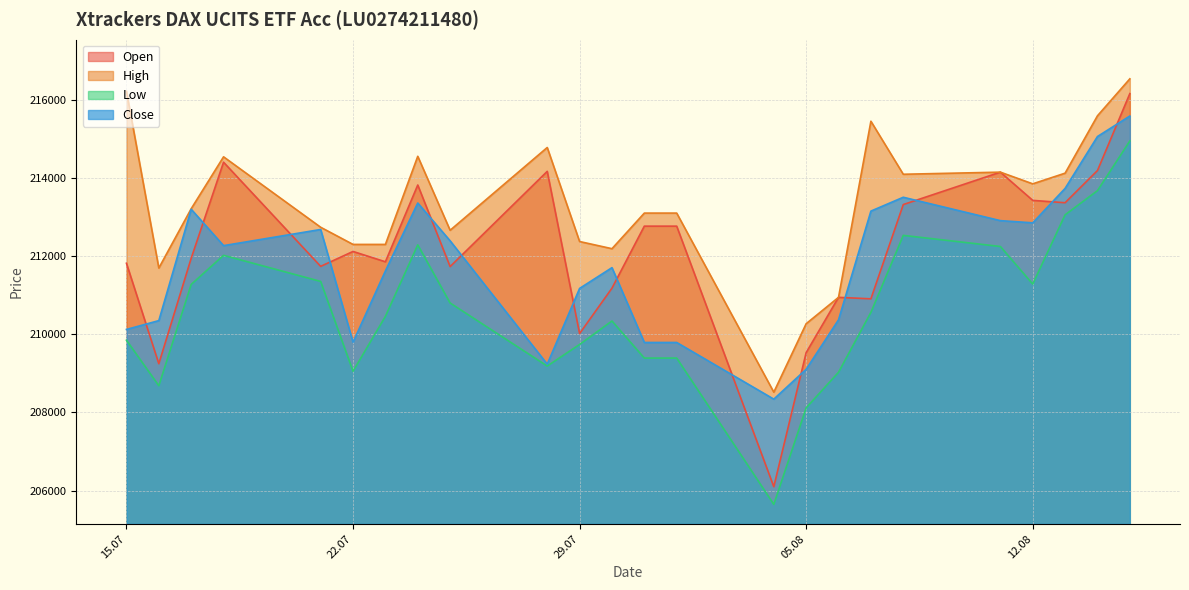

What is the highest value of the Open series?

216151